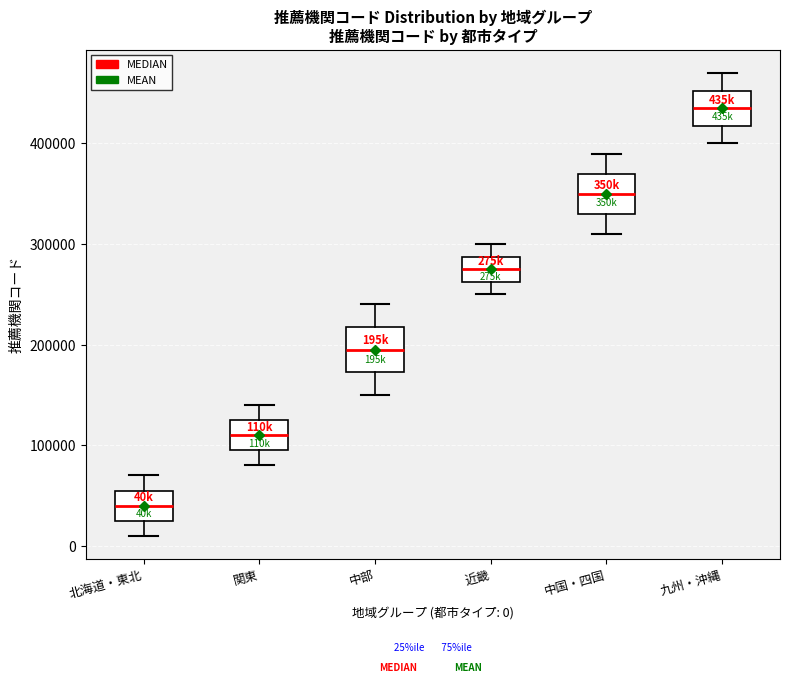

Which box has the lowest median line?

北海道・東北